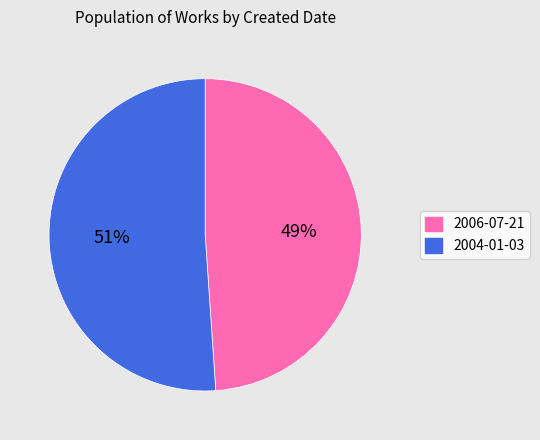

Which slice represents more than half of the pie?

2004-01-03